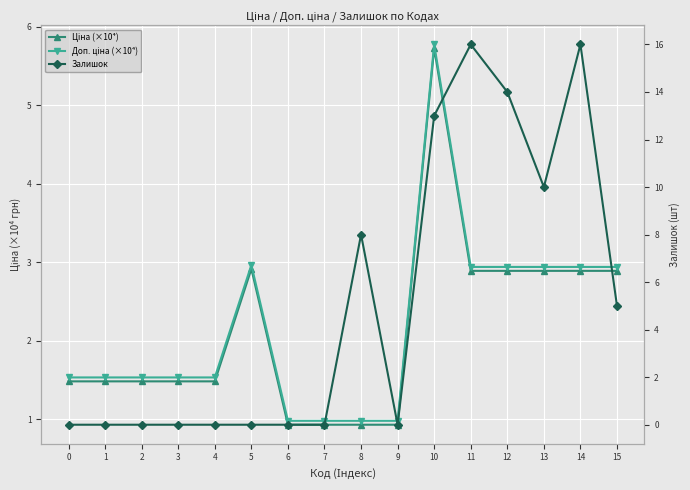

At which category is the sum across all series the highest?

10